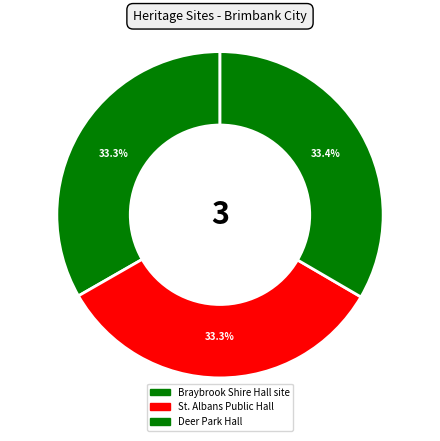

To the nearest percent, what portion does Deer Park Hall represent?

33%